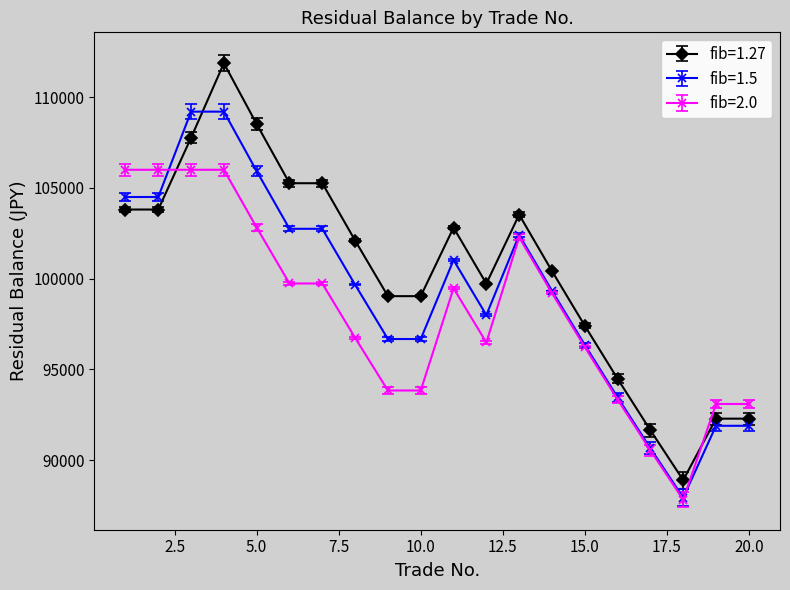

What is the smallest value displayed?

87828.4